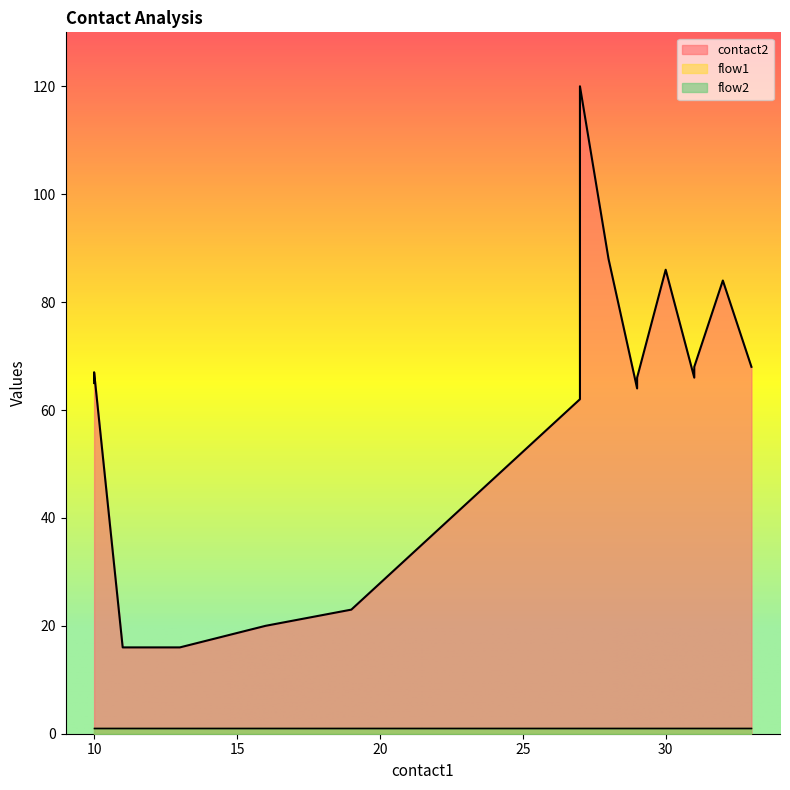

Which series changed the most between 10 and 32?

contact2